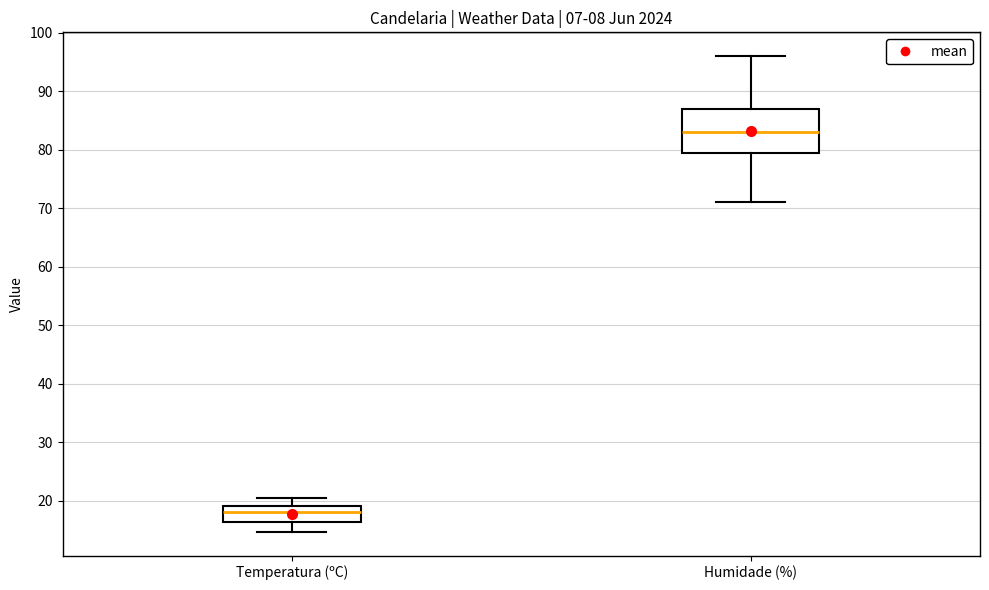

Comparing the boxes themselves (not the whiskers), which one is the tallest?

Humidade (%)